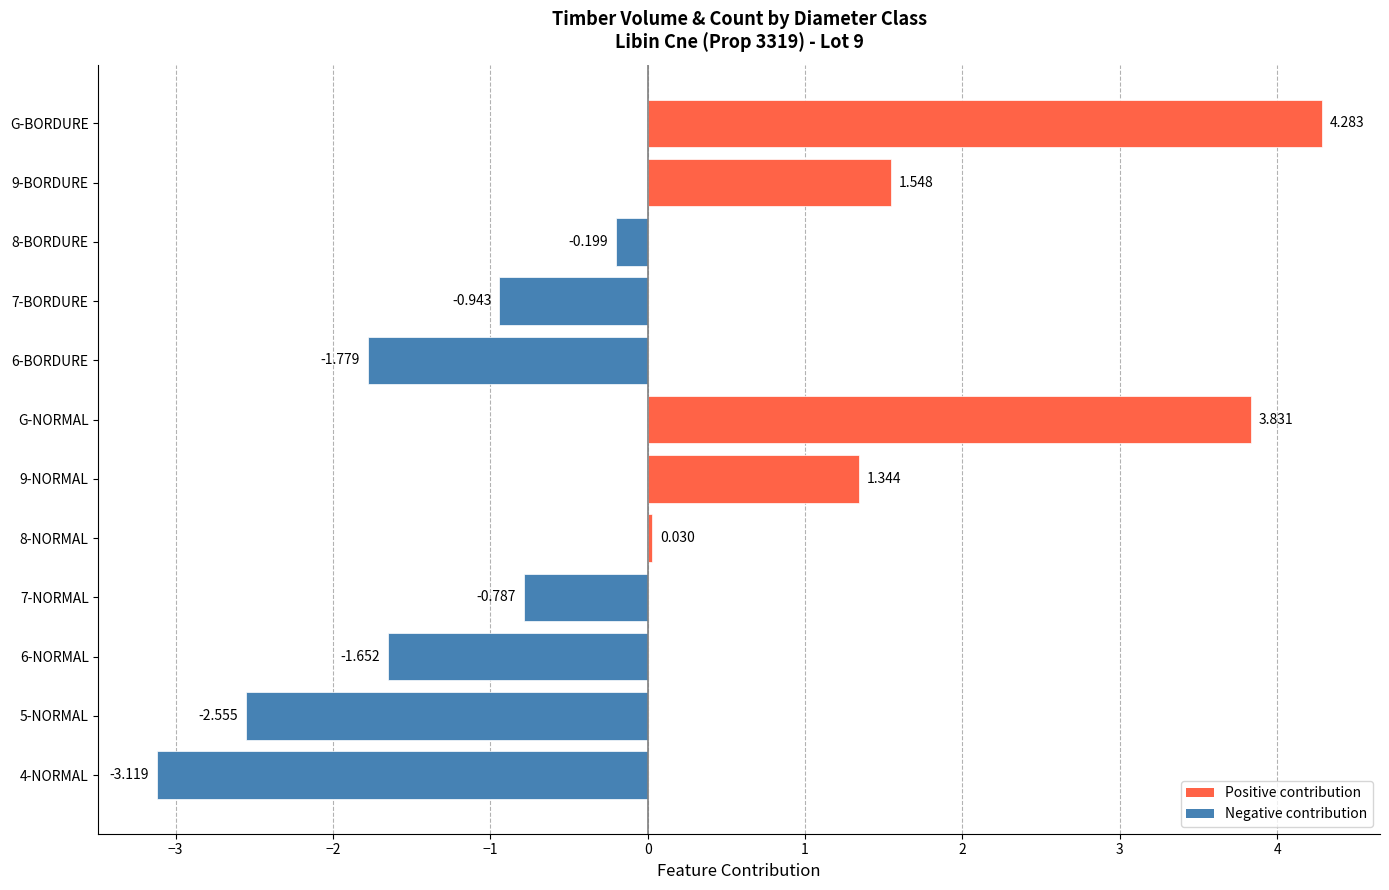

Which has a higher value, G-NORMAL or 8-BORDURE?

G-NORMAL